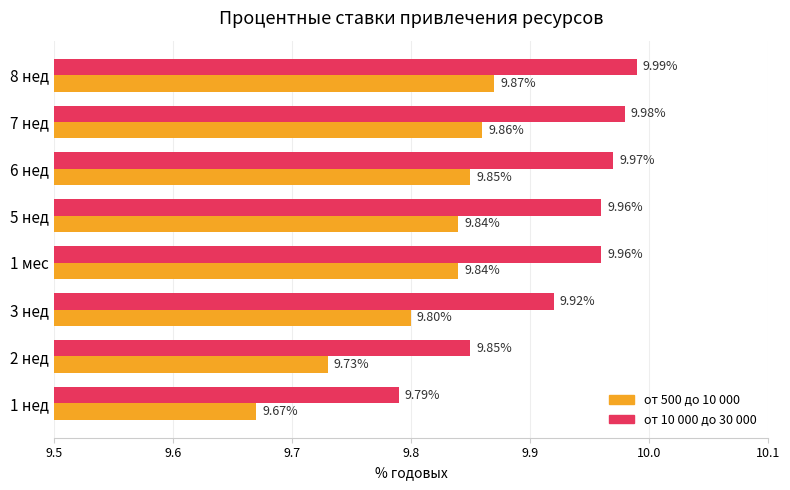

List the series in order of their peak value, highest first.

от 10 000 до 30 000, от 500 до 10 000